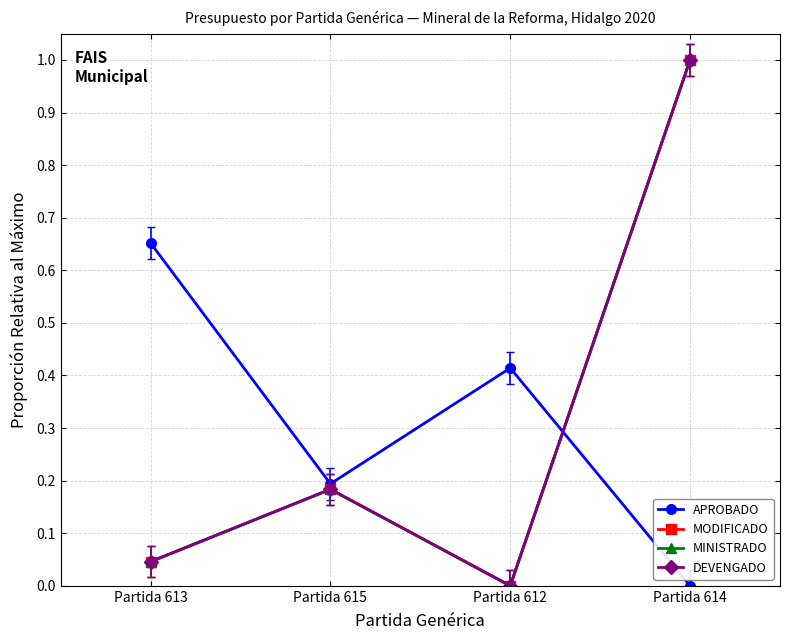

Does the chart have visible grid lines?

Yes